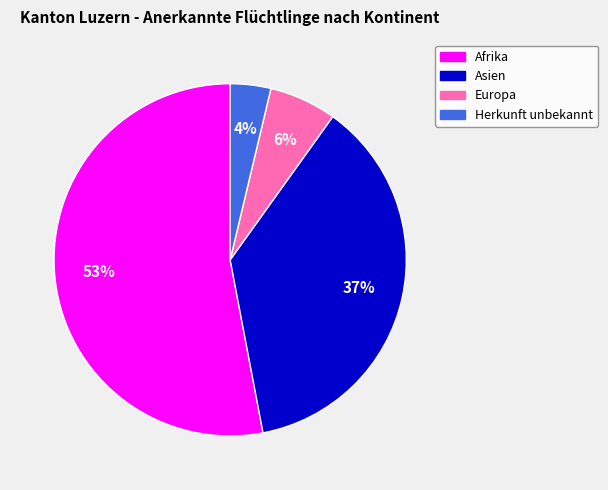

What percentage is the Herkunft unbekannt slice, to the nearest percent?

4%